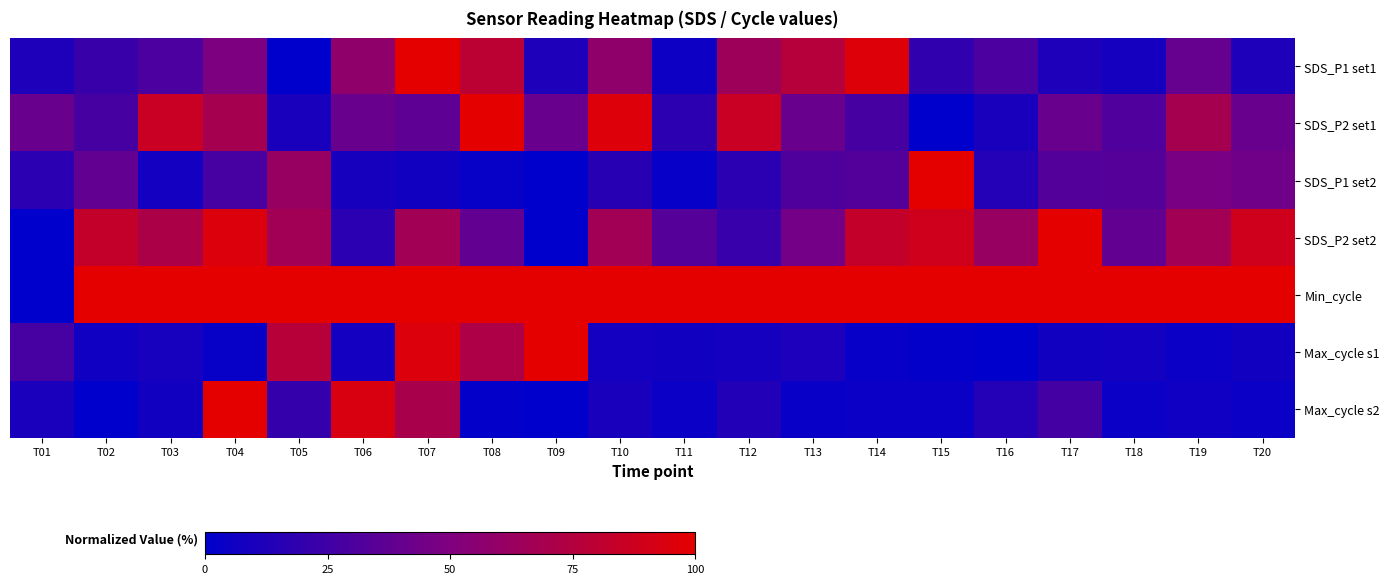

Reading right to left, what are all the values shown in this chart?

SDS_P1 set1: T20=0.1	T19=0.4	T18=0.1	T17=0.1	T16=0.3	T15=0.2	T14=1.0	T13=0.8	T12=0.6	T11=0.1	T10=0.6	T09=0.1	T08=0.8	T07=1.0	T06=0.6	T05=0.0	T04=0.5	T03=0.3	T02=0.2	T01=0.1
SDS_P2 set1: T20=0.4	T19=0.7	T18=0.3	T17=0.4	T16=0.1	T15=0.0	T14=0.3	T13=0.4	T12=0.9	T11=0.2	T10=1.0	T09=0.4	T08=1.0	T07=0.4	T06=0.4	T05=0.1	T04=0.7	T03=0.9	T02=0.3	T01=0.4
SDS_P1 set2: T20=0.4	T19=0.5	T18=0.3	T17=0.3	T16=0.1	T15=1.0	T14=0.3	T13=0.3	T12=0.2	T11=0.0	T10=0.2	T09=0.0	T08=0.0	T07=0.1	T06=0.1	T05=0.6	T04=0.3	T03=0.1	T02=0.4	T01=0.2
SDS_P2 set2: T20=0.9	T19=0.7	T18=0.4	T17=1.0	T16=0.6	T15=0.9	T14=0.8	T13=0.4	T12=0.2	T11=0.3	T10=0.7	T09=0.0	T08=0.4	T07=0.7	T06=0.2	T05=0.7	T04=0.9	T03=0.7	T02=0.8	T01=0.0
Min_cycle: T20=1.0	T19=1.0	T18=1.0	T17=1.0	T16=1.0	T15=1.0	T14=1.0	T13=1.0	T12=1.0	T11=1.0	T10=1.0	T09=1.0	T08=1.0	T07=1.0	T06=1.0	T05=1.0	T04=1.0	T03=1.0	T02=1.0	T01=0.0
Max_cycle s1: T20=0.1	T19=0.0	T18=0.1	T17=0.1	T16=0.0	T15=0.0	T14=0.0	T13=0.1	T12=0.1	T11=0.1	T10=0.1	T09=1.0	T08=0.7	T07=0.9	T06=0.1	T05=0.8	T04=0.0	T03=0.1	T02=0.1	T01=0.3
Max_cycle s2: T20=0.0	T19=0.1	T18=0.0	T17=0.3	T16=0.1	T15=0.0	T14=0.0	T13=0.0	T12=0.1	T11=0.0	T10=0.1	T09=0.0	T08=0.0	T07=0.7	T06=0.9	T05=0.2	T04=1.0	T03=0.1	T02=0.0	T01=0.1